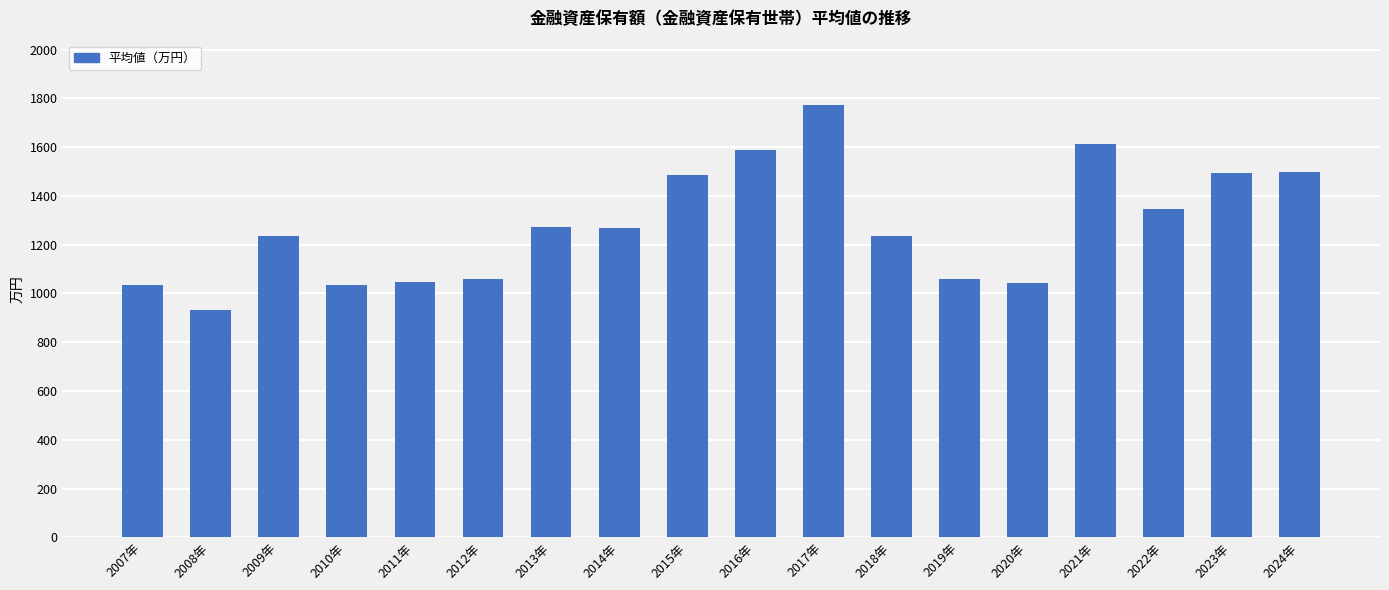

Is it true that the value at 2016年 is 1590.0?

True